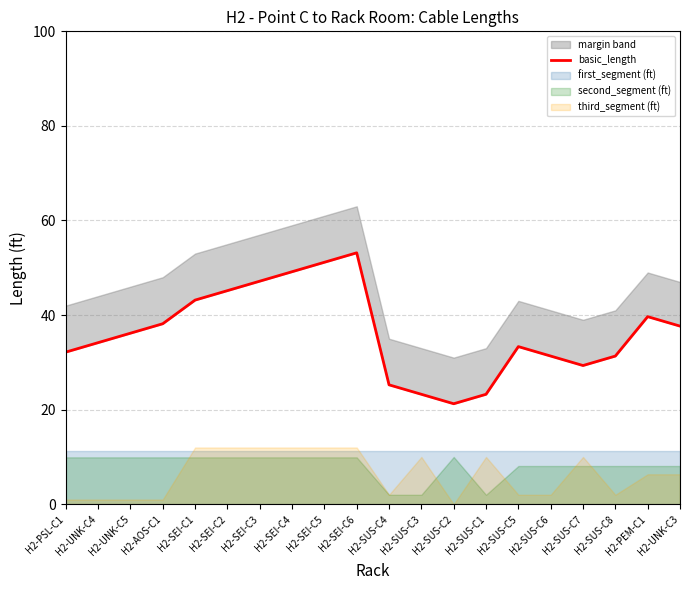

What is the label of the 11th point from the right?

H2-SEI-C6